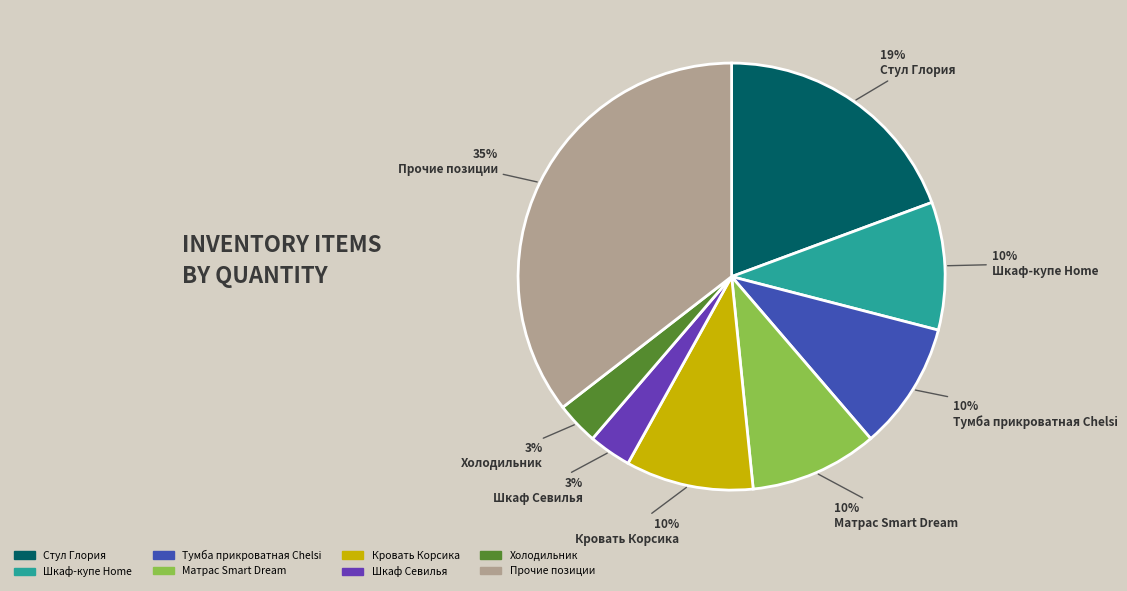

Is there a majority slice in this chart?

No